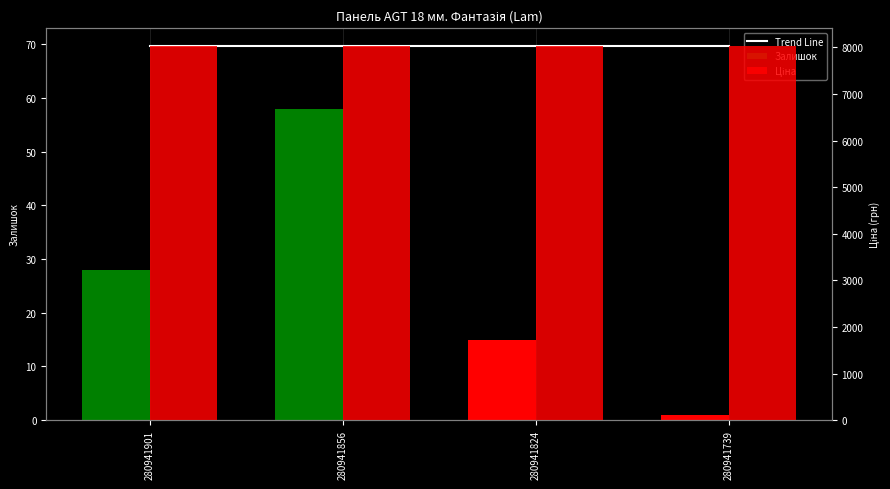

Reading left to right, what are all the values shown in this chart?

Trend Line: 280941901=69.6	280941856=69.6	280941824=69.6	280941739=69.6
Залишок: 280941901=28.0	280941856=58.0	280941824=15.0	280941739=1.0
Ціна: 280941901=8019.3	280941856=8019.3	280941824=8019.3	280941739=8019.3